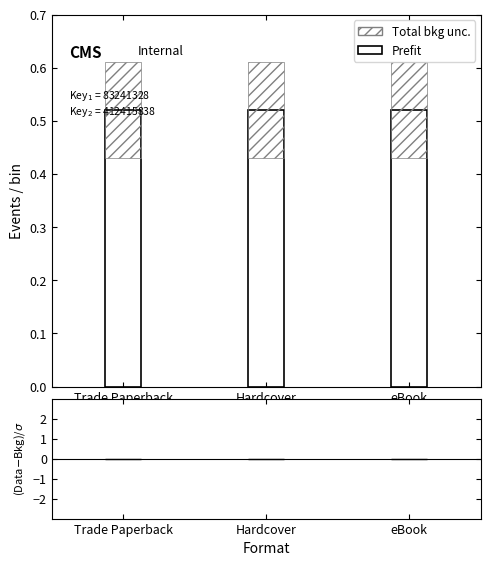

How many series are shown in this chart?

2